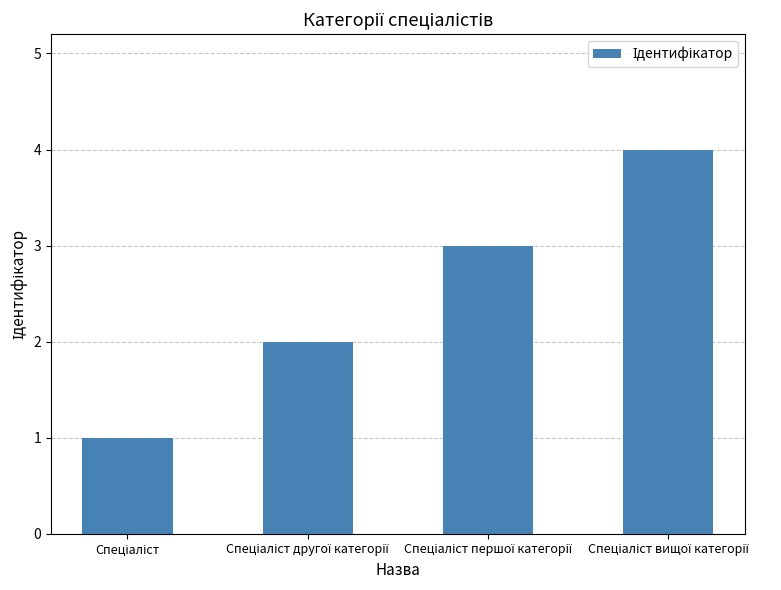

What is the greatest value displayed?

4